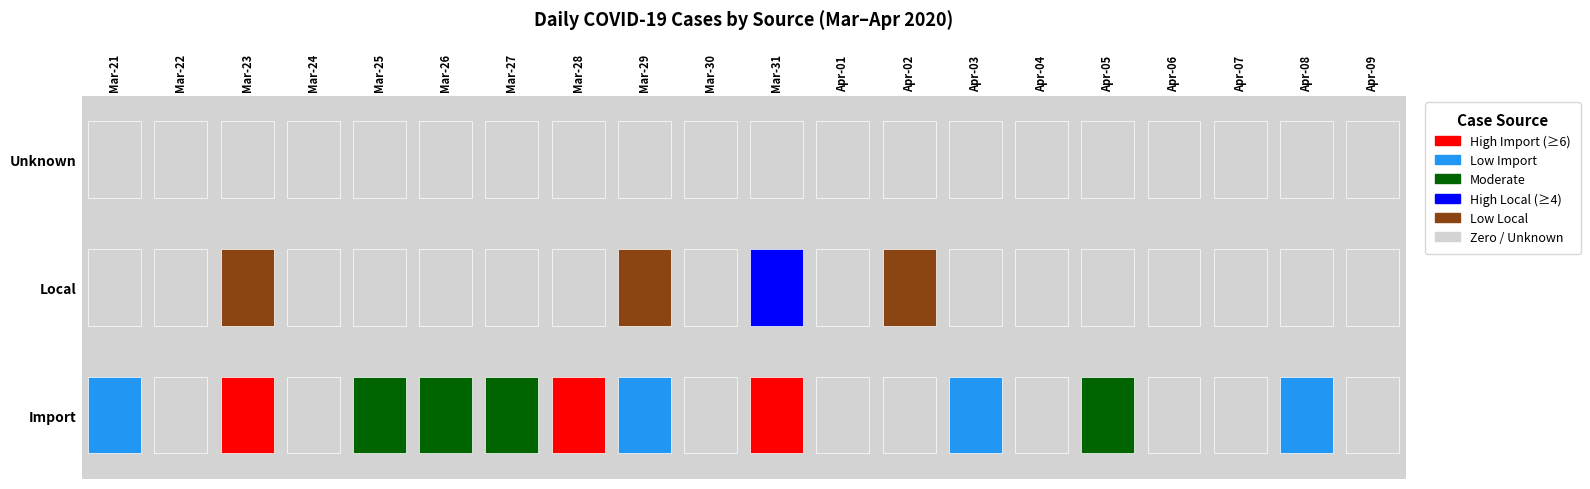

Reading left to right, transcribe all the data shown in this chart.

1	0	8	0	3	4	4	7	3	0	11	0	1	1	0	4	0	0	1	0